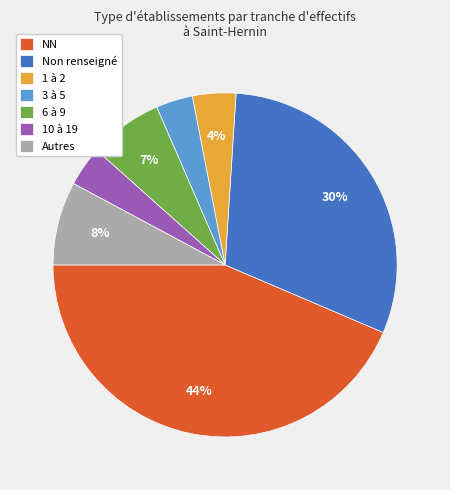

Count the number of slices in the pie.

7